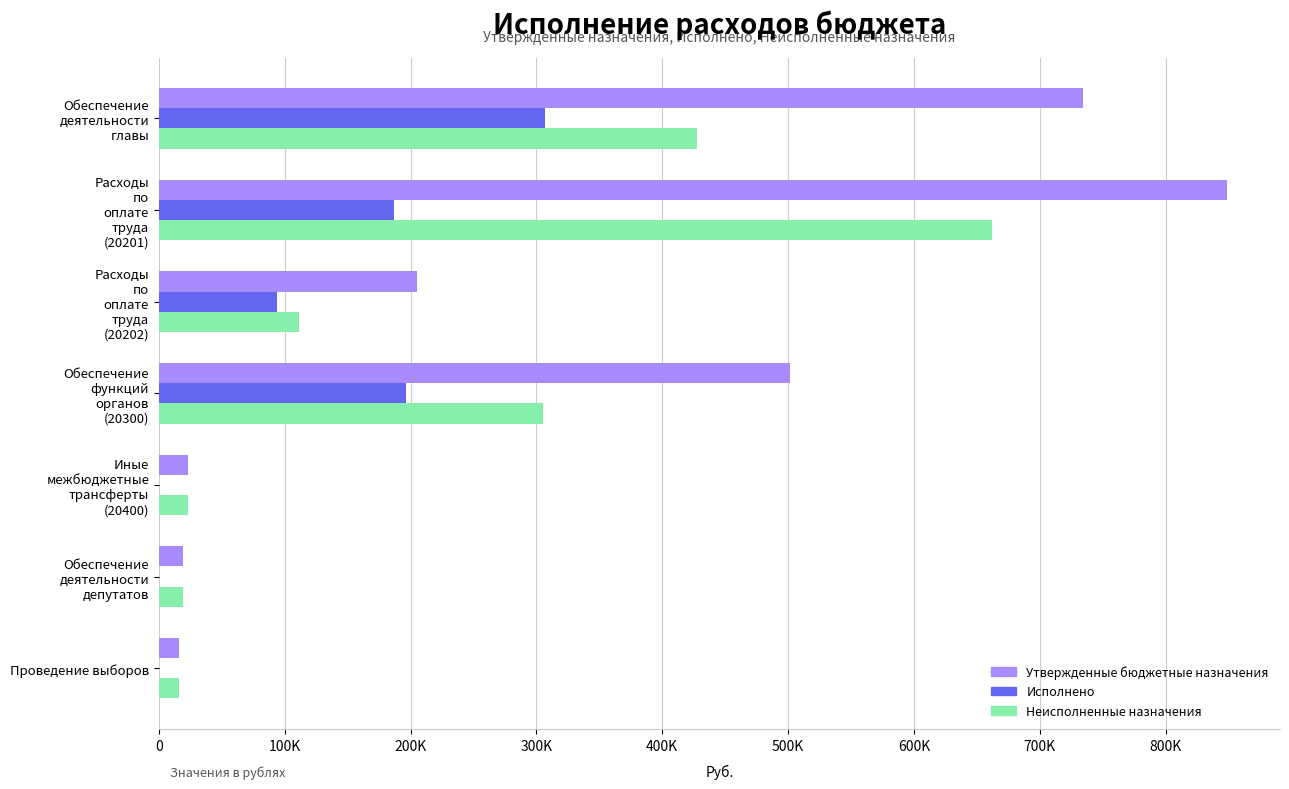

What are all the series names shown in the legend?

Утвержденные бюджетные назначения, Исполнено, Неисполненные назначения